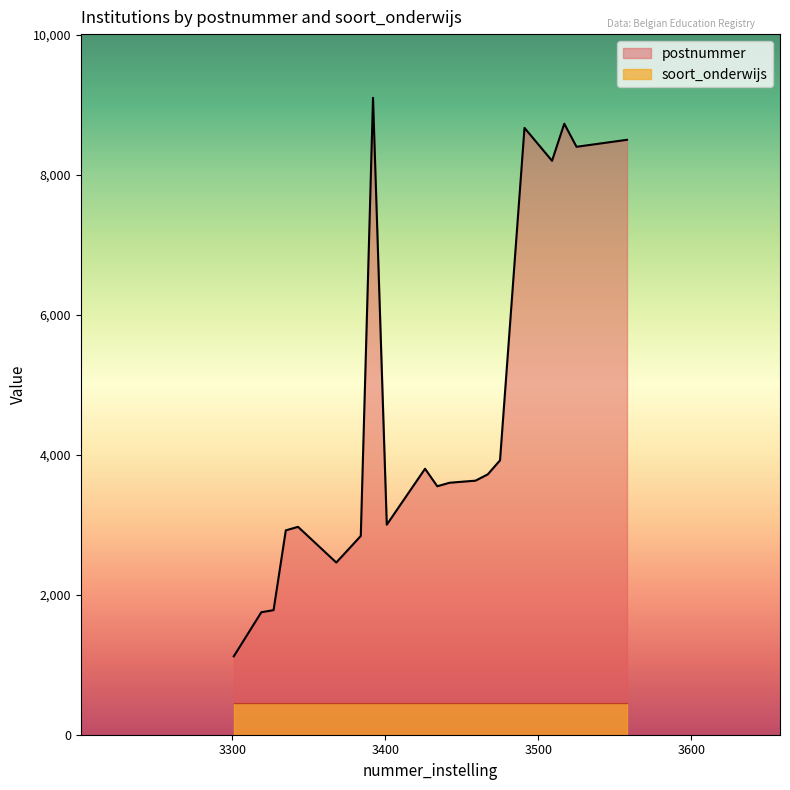

Rank the categories by value from highest to lowest.

3392, 3517, 3491, 3558, 3525, 3509, 3475, 3426, 3467, 3459, 3442, 3434, 3401, 3343, 3335, 3384, 3368, 3327, 3319, 3301